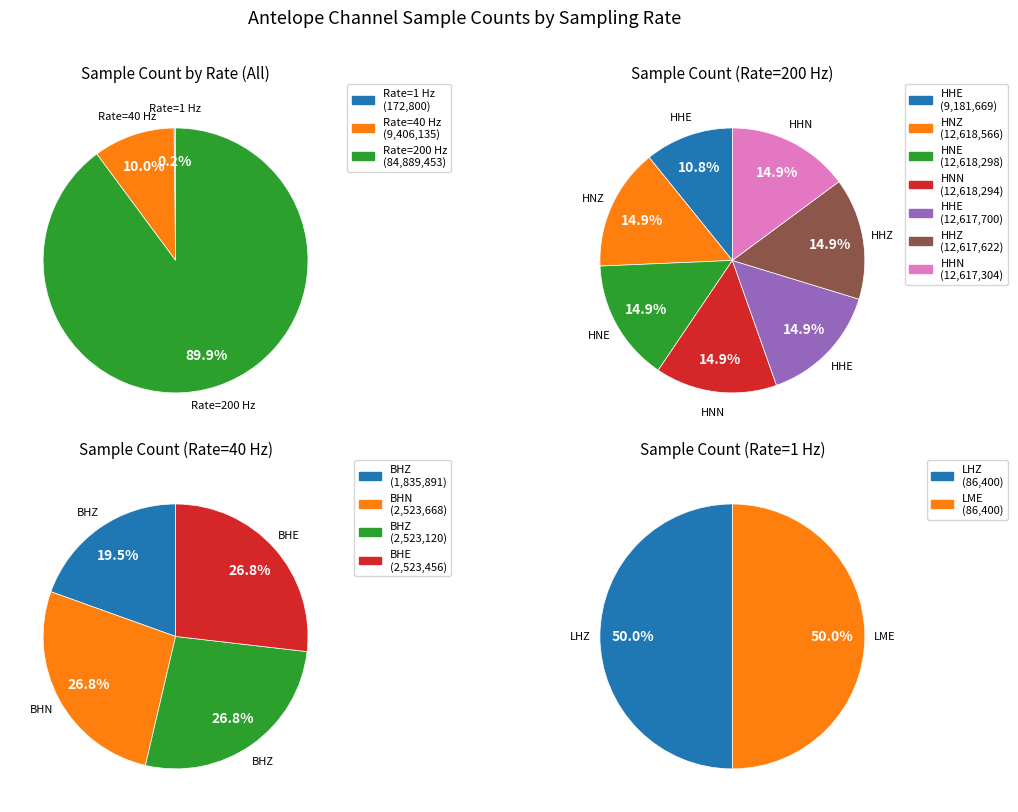

What is the smallest slice in the pie chart?

LHZ